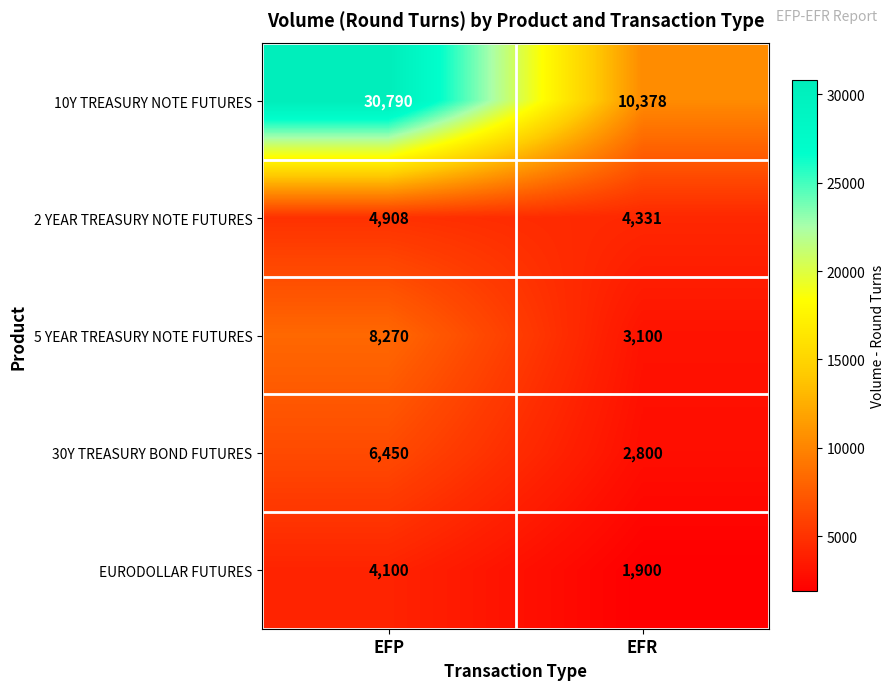

Which series has the largest total across all categories?

10Y TREASURY NOTE FUTURES